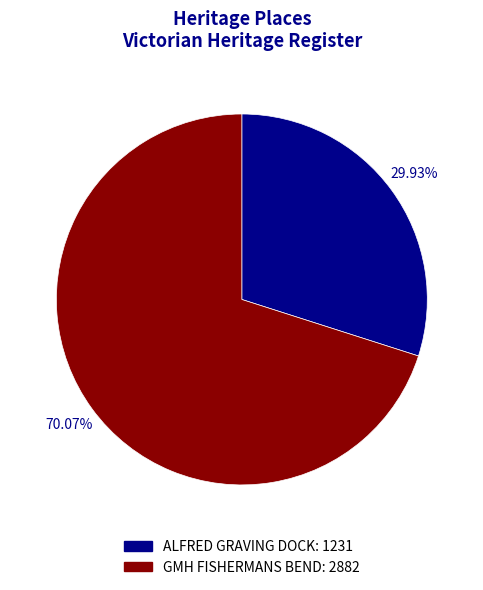

To the nearest percent, what is the difference between the largest and smallest slice percentages?

40%